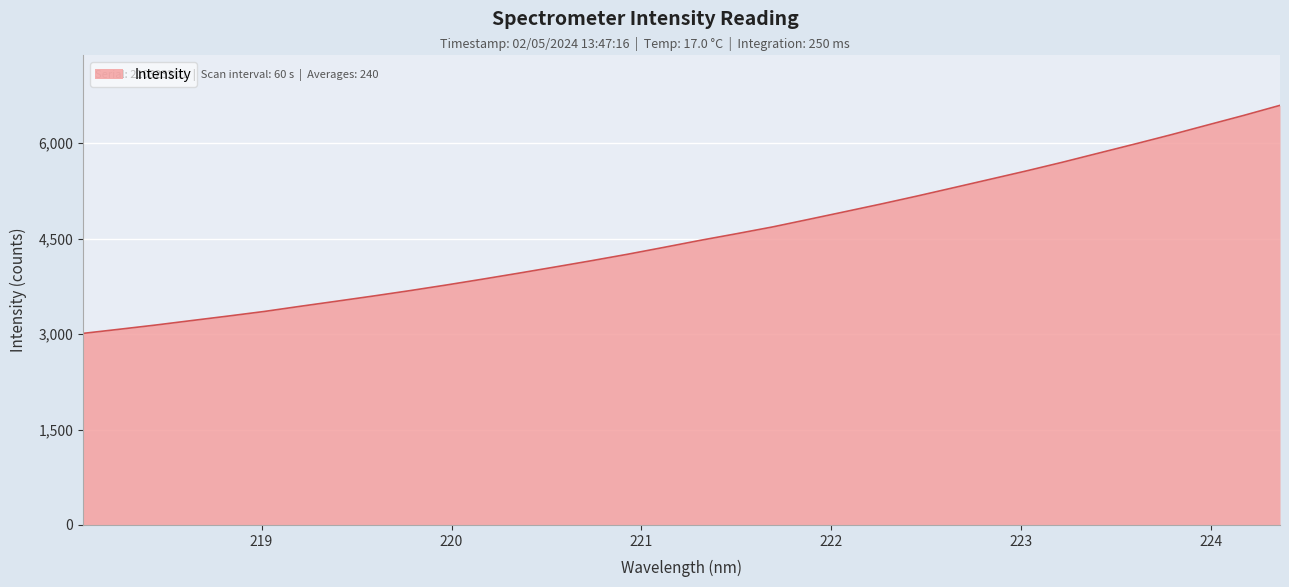

What is the smallest value displayed?

3010.9